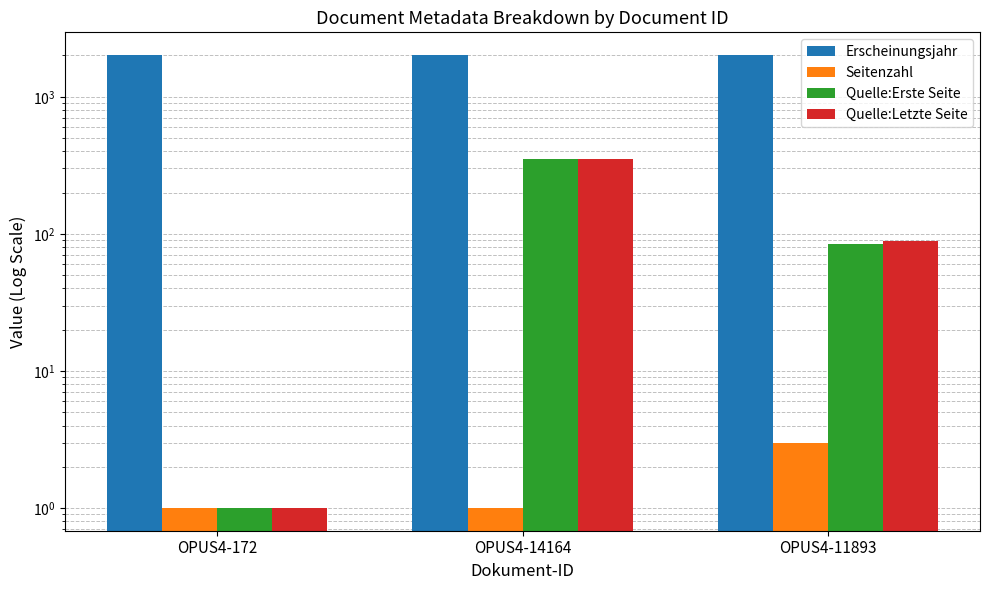

What is the highest value of the Seitenzahl series?

3